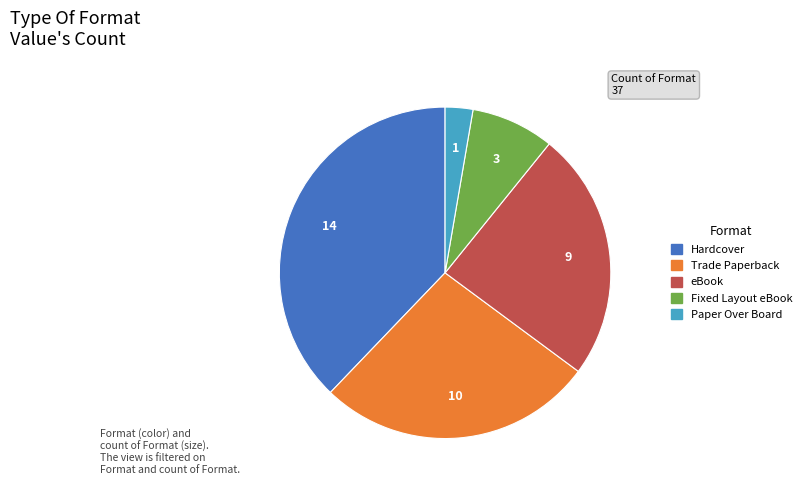

Combined, do Trade Paperback and Fixed Layout eBook account for over 50%?

No